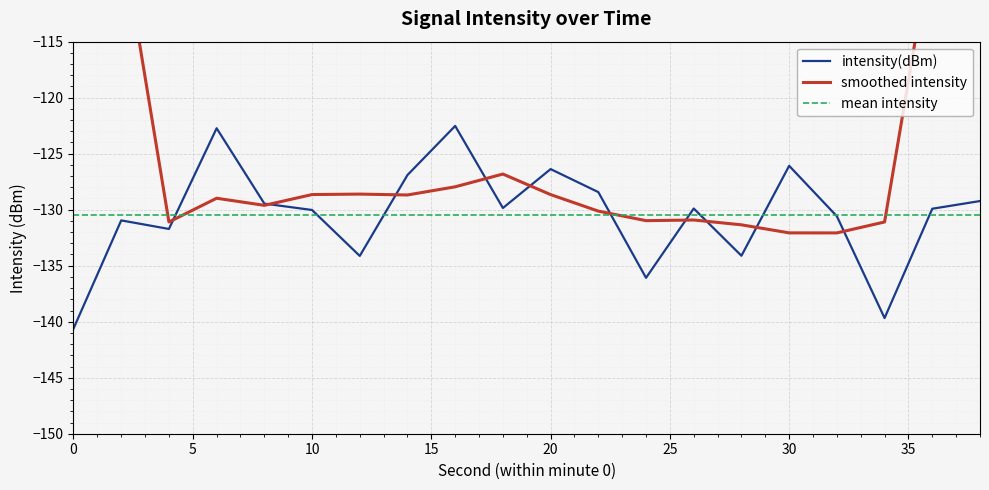

Rank the categories by value from highest to lowest.

16, 6, 30, 20, 14, 22, 38, 8, 18, 26, 36, 10, 32, 2, 4, 28, 12, 24, 34, 0